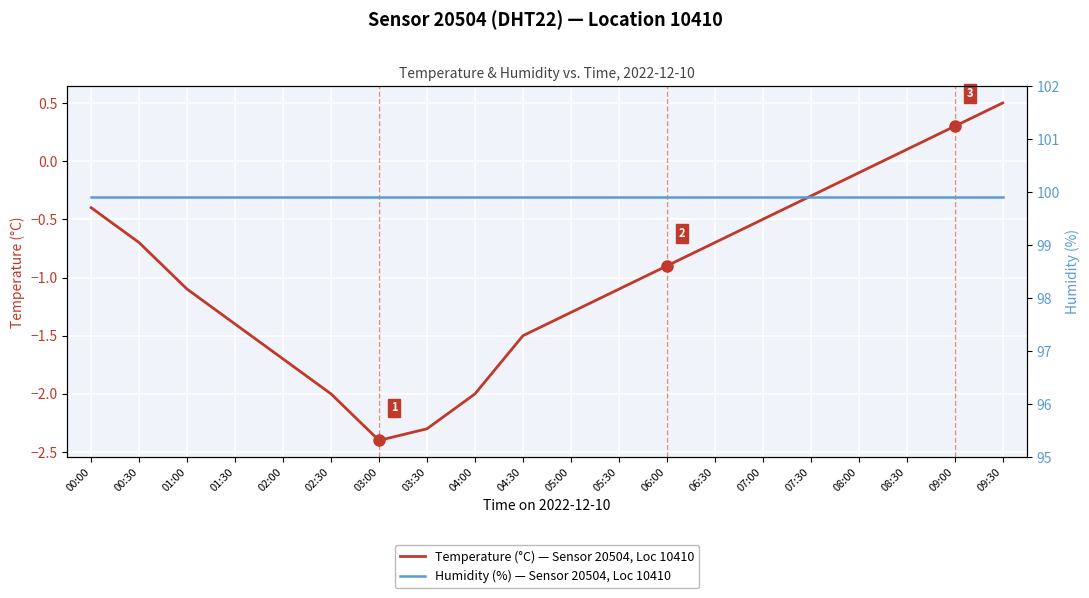

Is the value of Temperature (°C) — Sensor 20504, Loc 10410 at 00:00 greater than the value of Humidity (%) — Sensor 20504, Loc 10410 at 04:30?

No